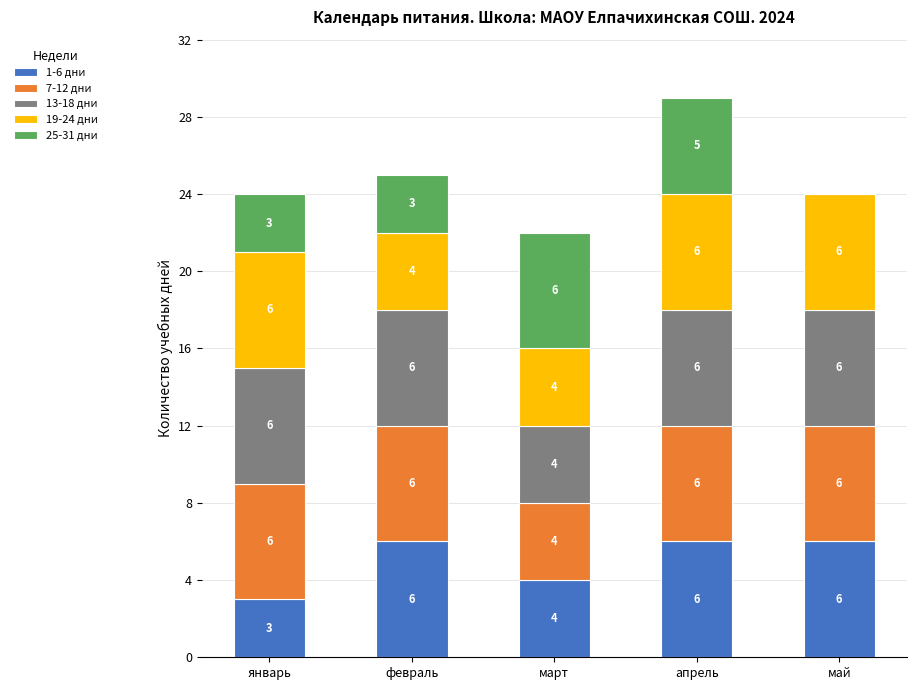

Is it true that 1-6 дни equals 6 at май?

True